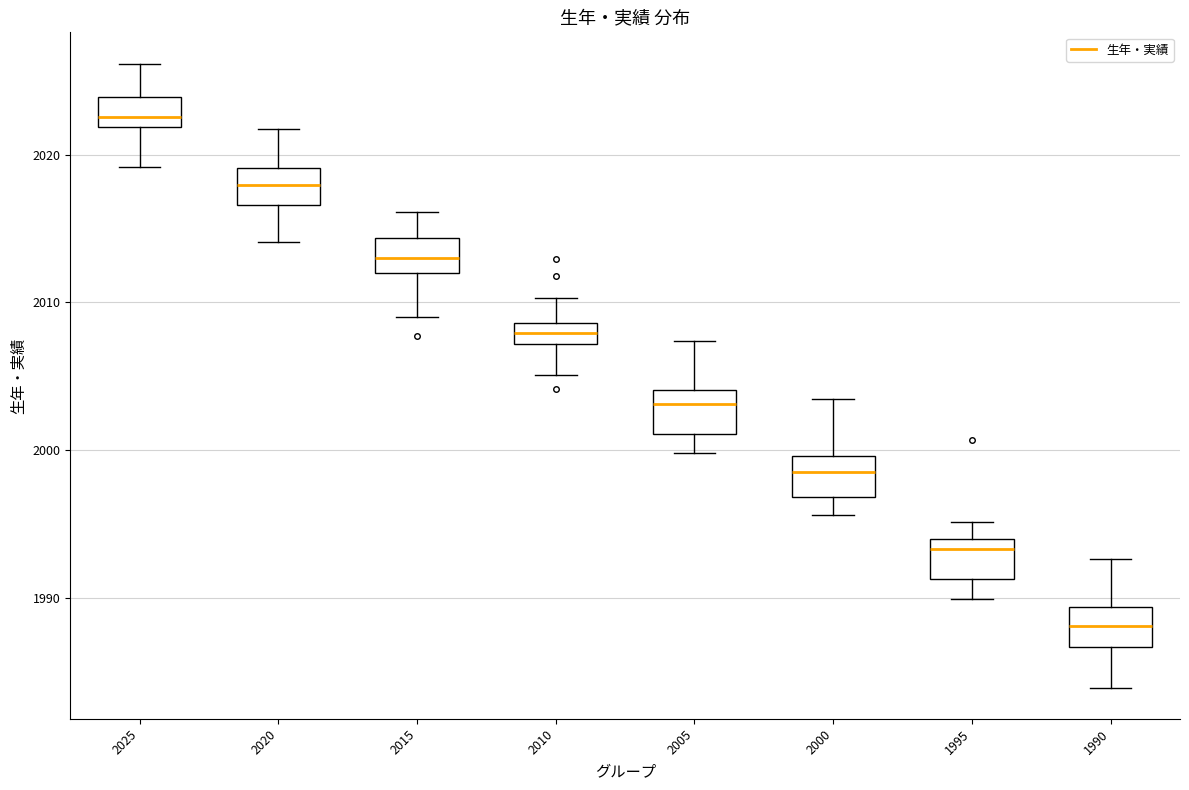

Where does the upper whisker of the box at x = 1990 end on the y-axis? The values are not printed on the chart, so give them approximately, as read against the axis.

1993